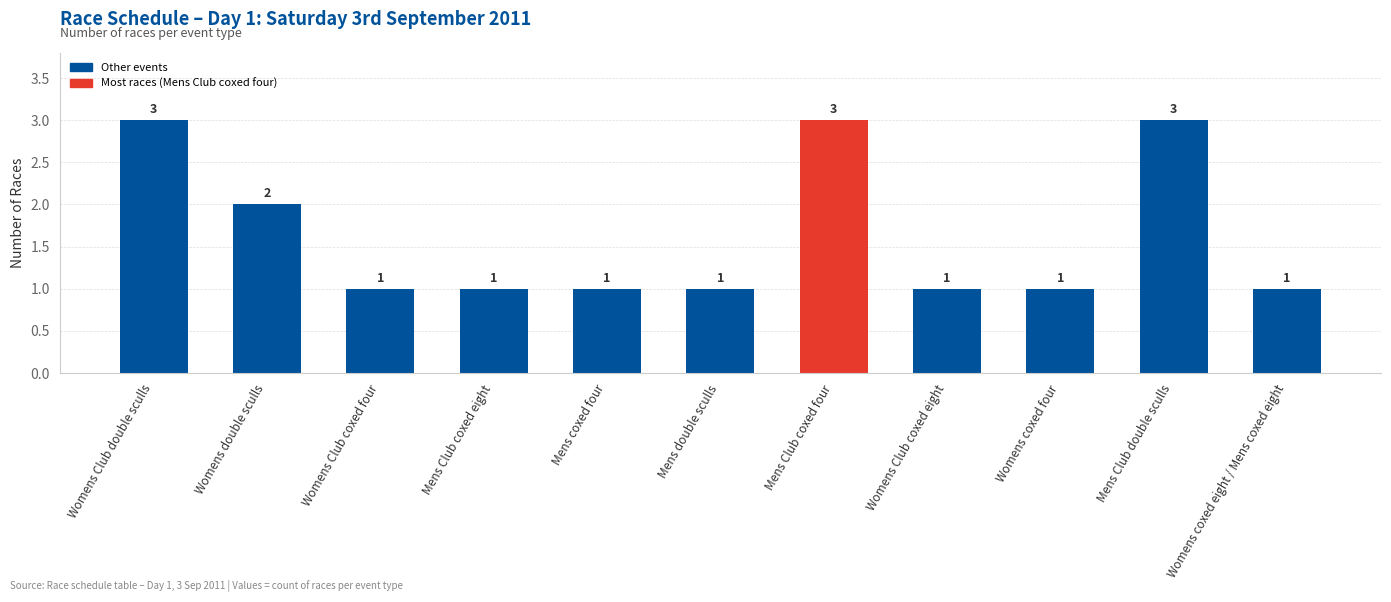

What is the greatest value displayed?

3